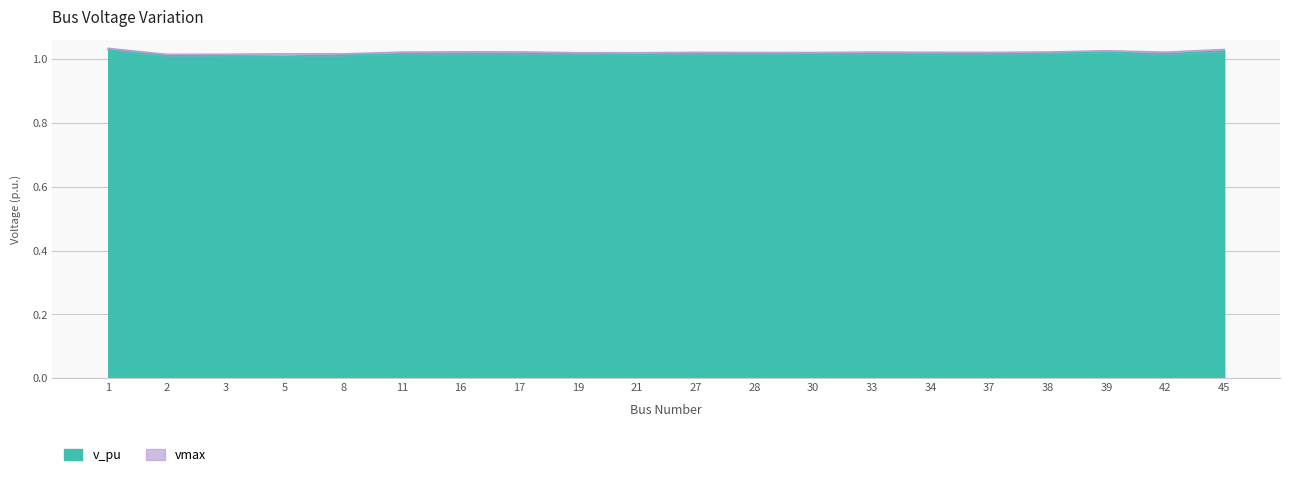

Does the chart have visible grid lines?

Yes